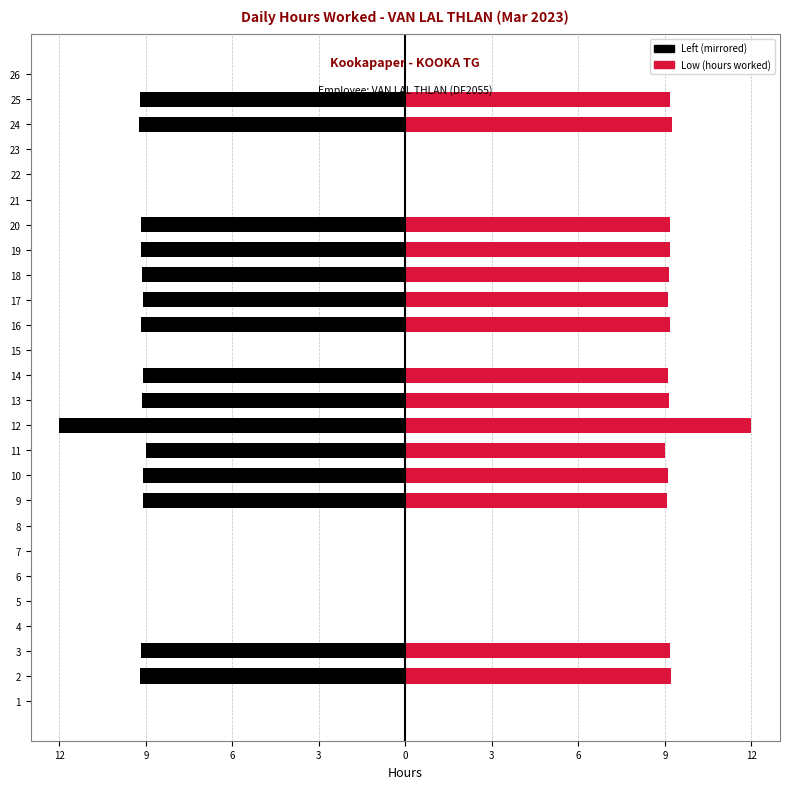

How many values in Low (hours worked) are above zero?

15